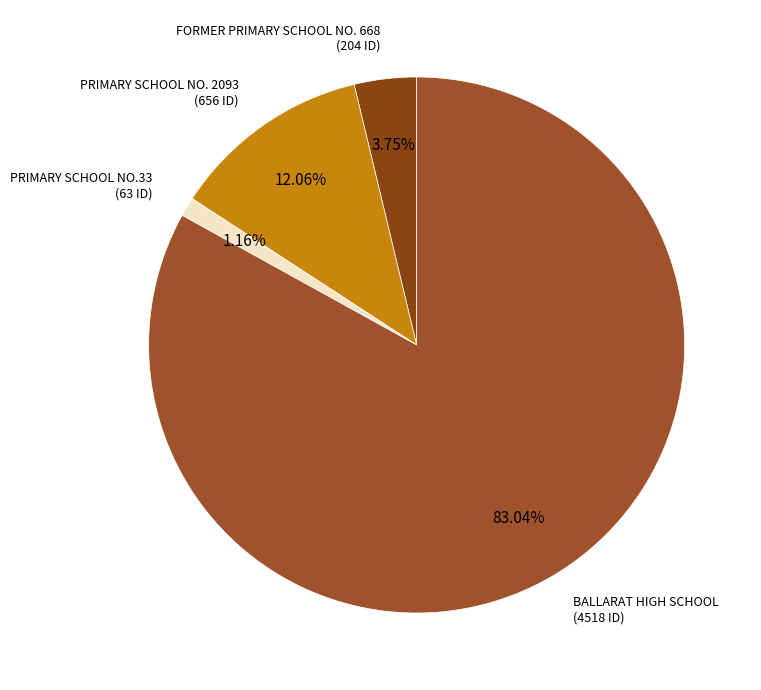

Which category has the smallest portion of the pie?

PRIMARY SCHOOL NO.33